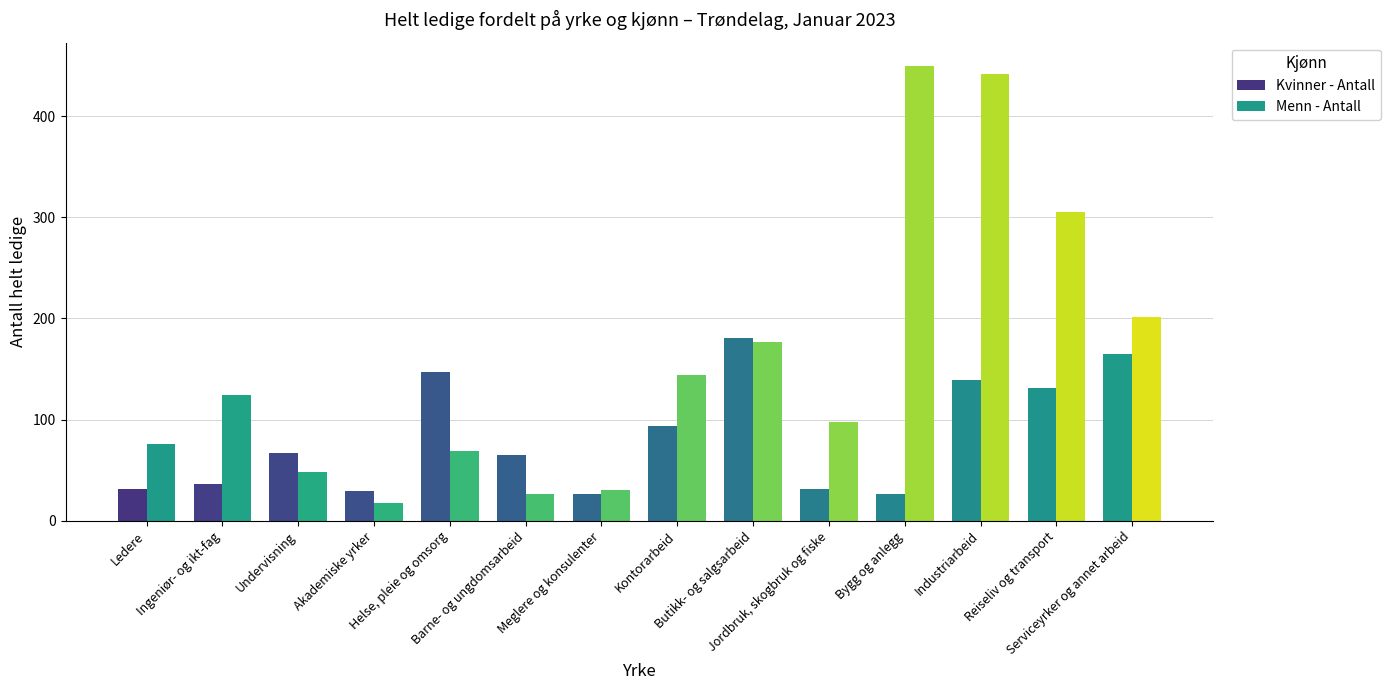

How many bars are there in total?

28